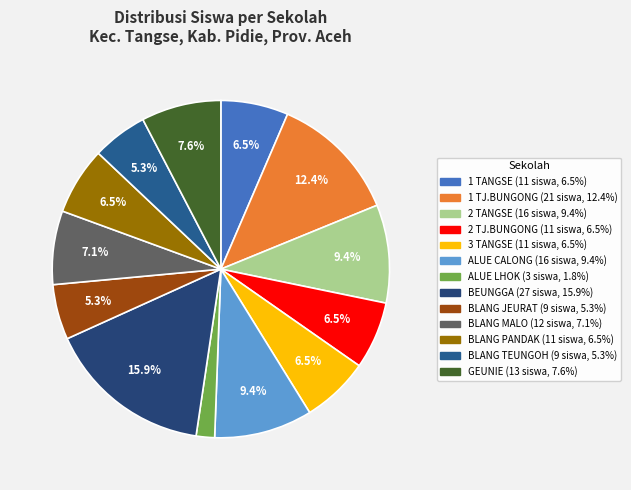

To the nearest percent, what is the average slice percentage?

8%